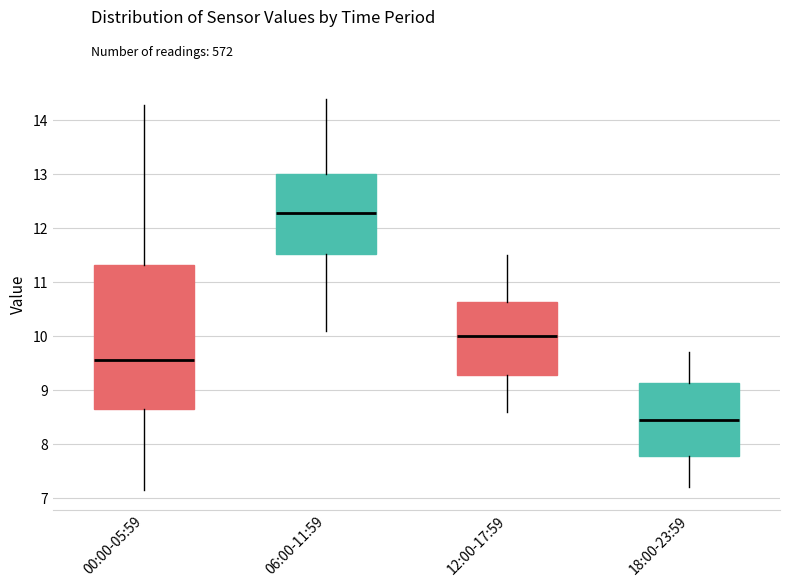

Where does the upper whisker of the box for 18:00-23:59 end on the y-axis? The values are not printed on the chart, so give them approximately, as read against the axis.

9.7